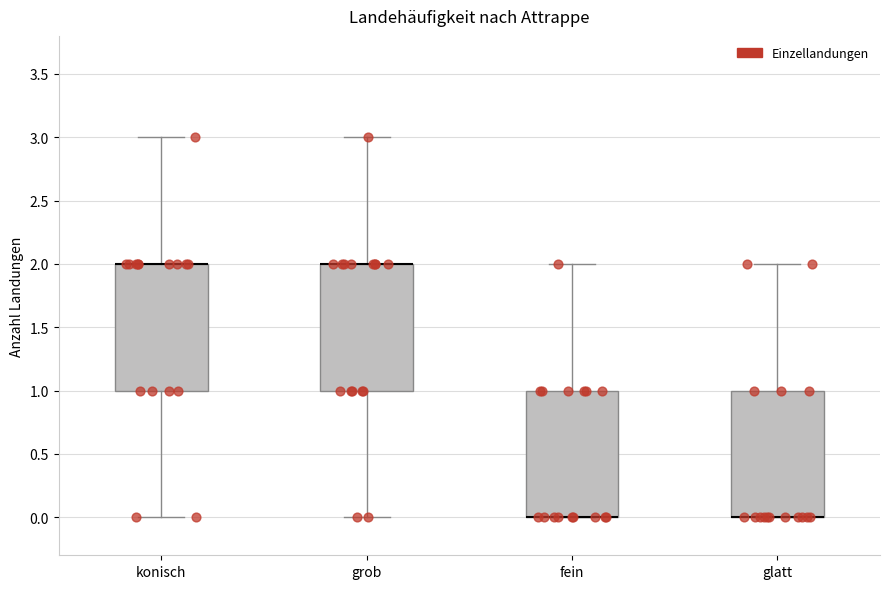

Reading left to right, read every box against the y-axis: the position of its median line, the range the box covers, and the ends of its whiskers. The values are not printed on the chart, so give them approximately, as read against the axis.

konisch: median 2 (drawn on the box's upper edge), box 1 to 2, whiskers 0 to 3
grob: median 2 (drawn on the box's upper edge), box 1 to 2, whiskers 0 to 3
fein: median 0 (drawn on the box's lower edge), box 0 to 1, whiskers 0 to 2
glatt: median 0 (drawn on the box's lower edge), box 0 to 1, whiskers 0 to 2